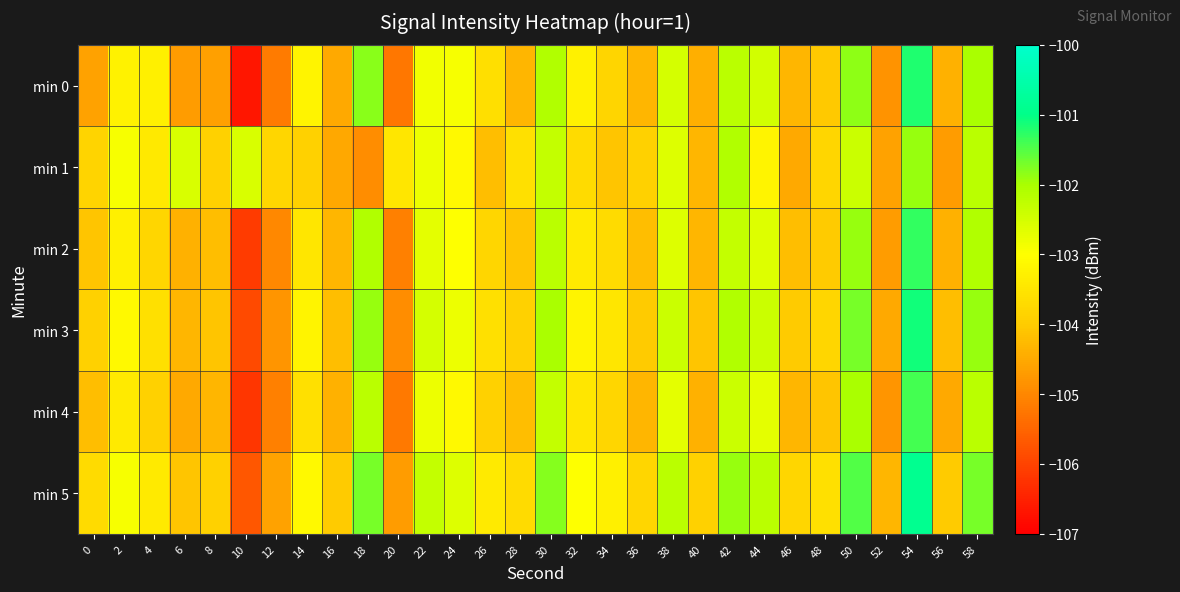

Which category has the lowest value across all series?

10